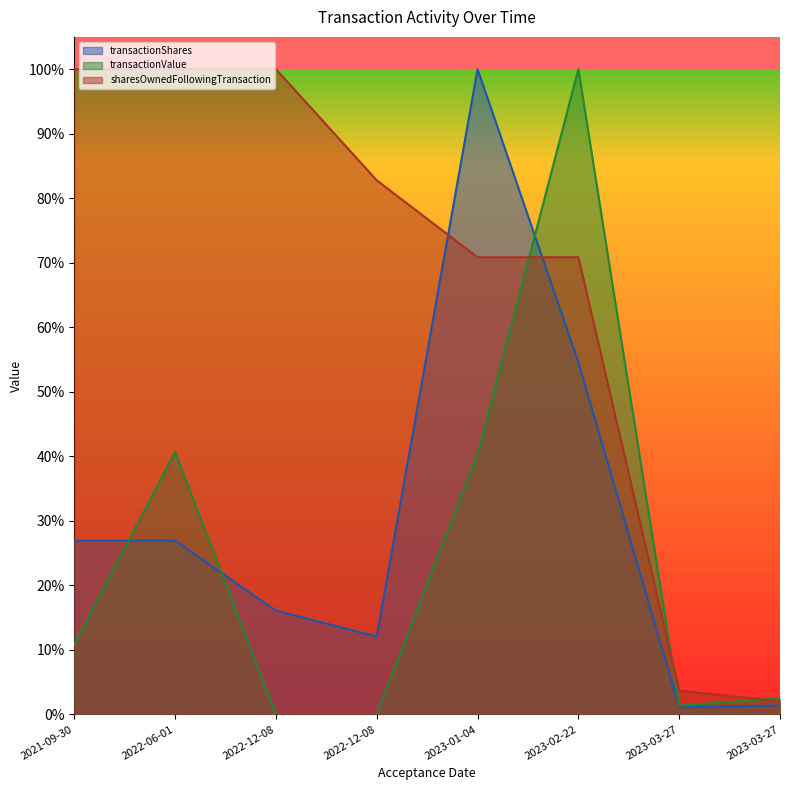

Reading left to right, what are all the values shown in this chart?

transactionShares: 2021-09-30=0.3	2022-06-01=0.3	2022-12-08=0.2	2022-12-08=0.1	2023-01-04=1.0	2023-02-22=0.5	2023-03-27=0.0	2023-03-27=0.0
transactionValue: 2021-09-30=0.1	2022-06-01=0.4	2022-12-08=0.0	2022-12-08=0.0	2023-01-04=0.4	2023-02-22=1.0	2023-03-27=0.0	2023-03-27=0.0
sharesOwnedFollowingTransaction: 2021-09-30=1.0	2022-06-01=1.0	2022-12-08=1.0	2022-12-08=0.8	2023-01-04=0.7	2023-02-22=0.7	2023-03-27=0.0	2023-03-27=0.0